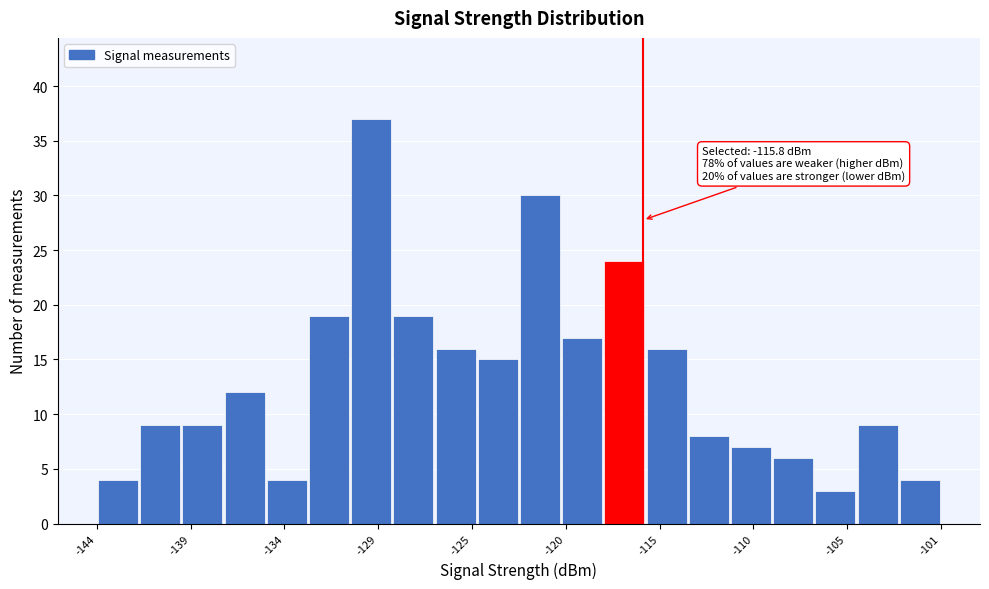

Over which range of the x-axis is the bar tallest?

-131.0 to -128.5